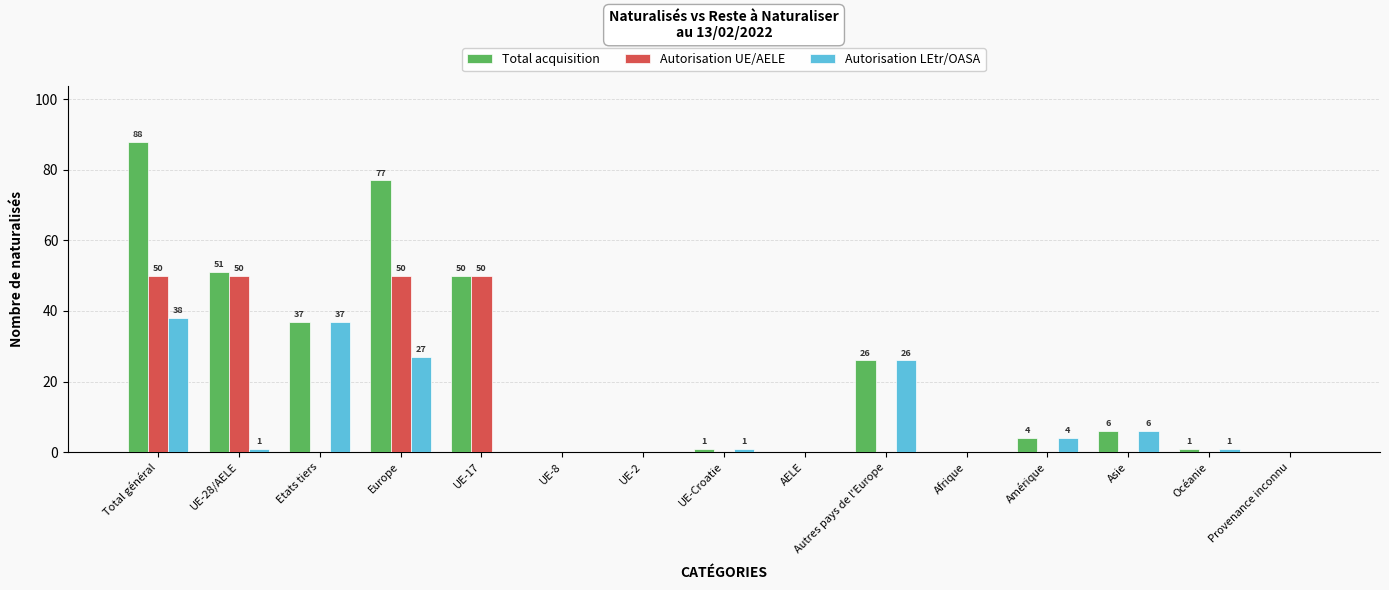

What is the greatest value displayed?

88